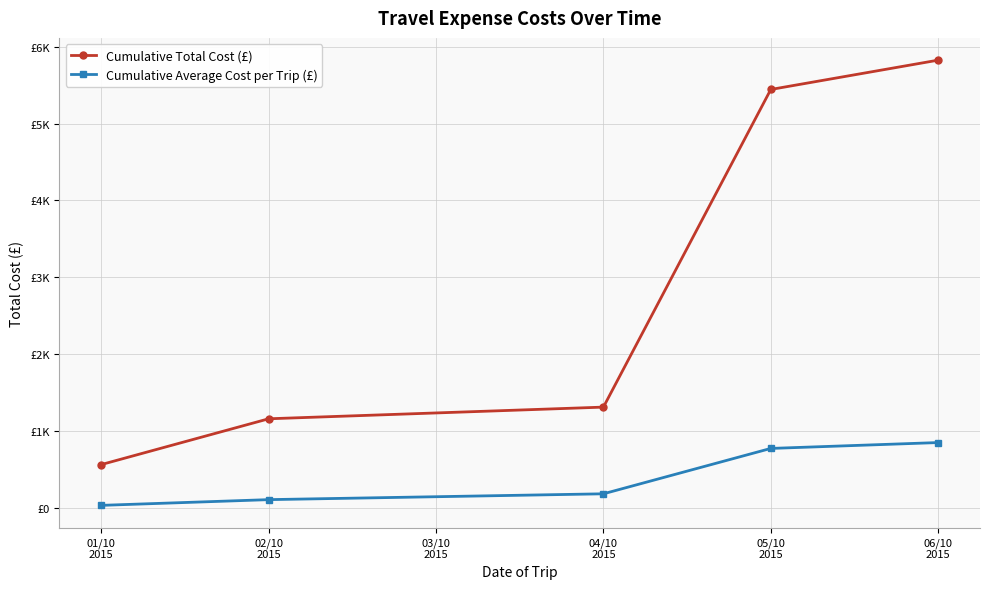

What are all the series names shown in the legend?

Cumulative Total Cost (£), Cumulative Average Cost per Trip (£)